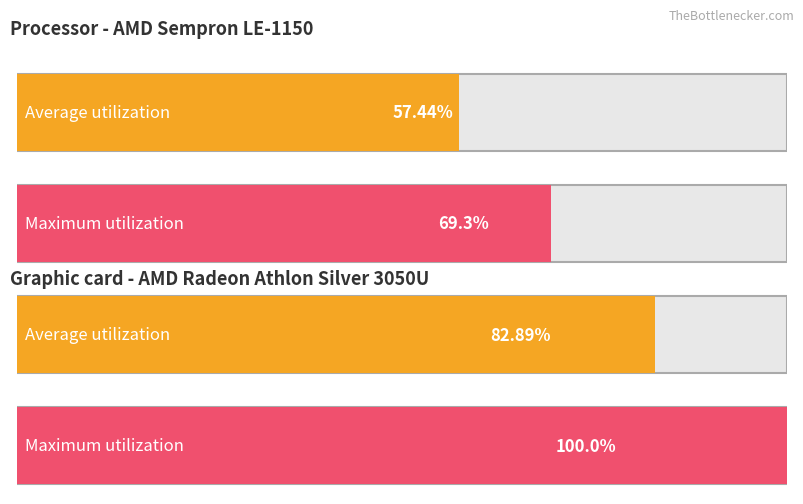

How many bars are there in each group?

2